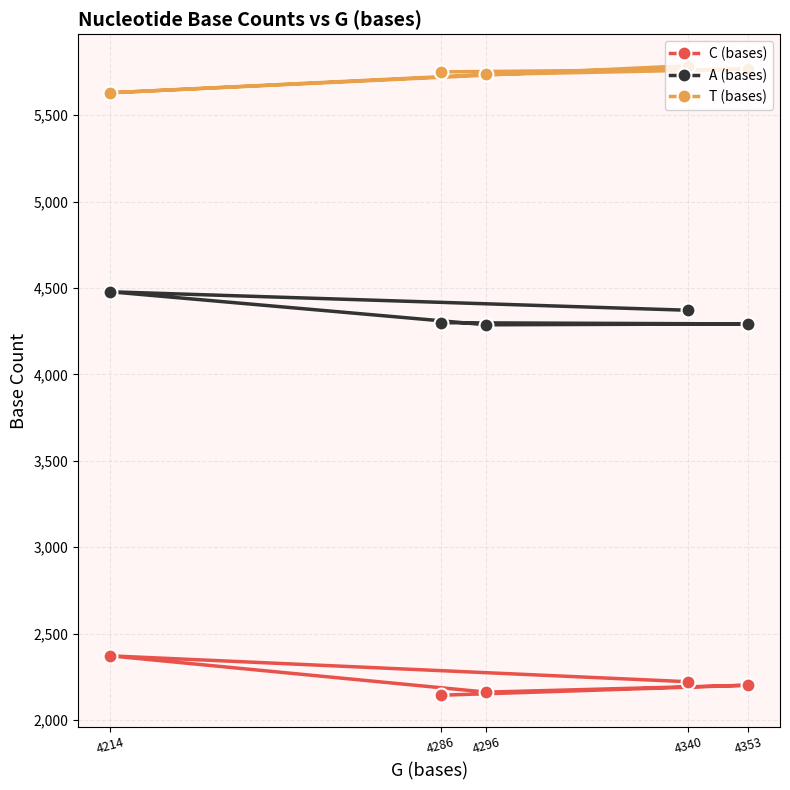

What is the greatest value displayed?

5786